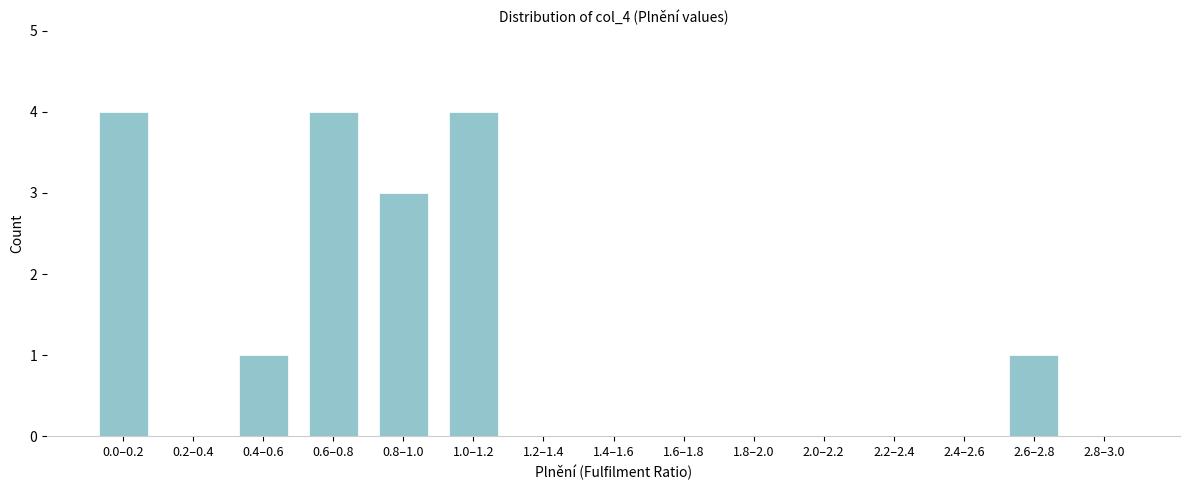

Reading left to right, extract all data points from this chart.

0.0–0.2=4	0.2–0.4=0	0.4–0.6=1	0.6–0.8=4	0.8–1.0=3	1.0–1.2=4	1.2–1.4=0	1.4–1.6=0	1.6–1.8=0	1.8–2.0=0	2.0–2.2=0	2.2–2.4=0	2.4–2.6=0	2.6–2.8=1	2.8–3.0=0